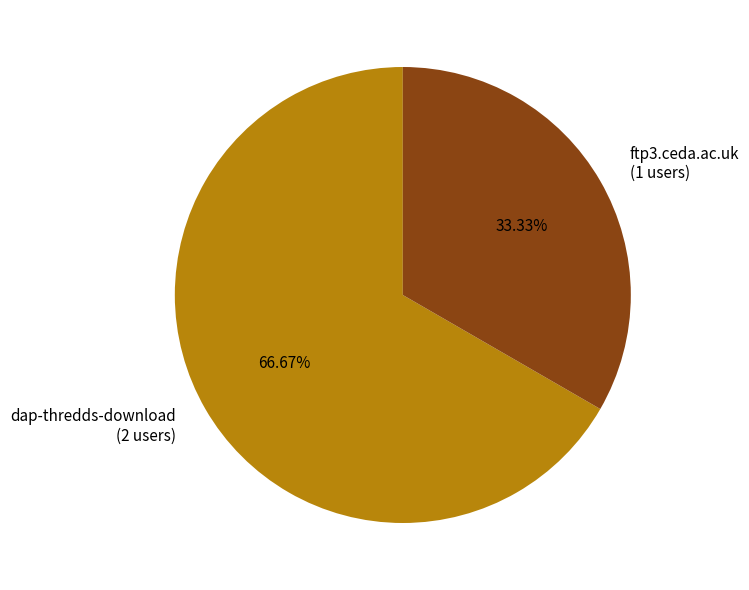

To the nearest percent, what portion does ftp3.ceda.ac.uk represent?

33%